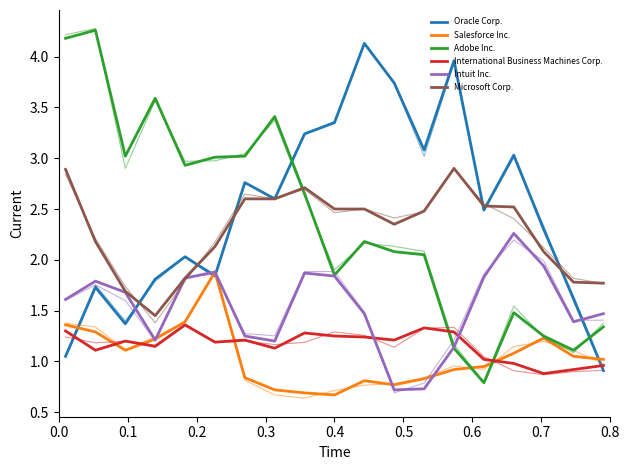

What are all the series names shown in the legend?

Oracle Corp., Salesforce Inc., Adobe Inc., International Business Machines Corp., Intuit Inc., Microsoft Corp.